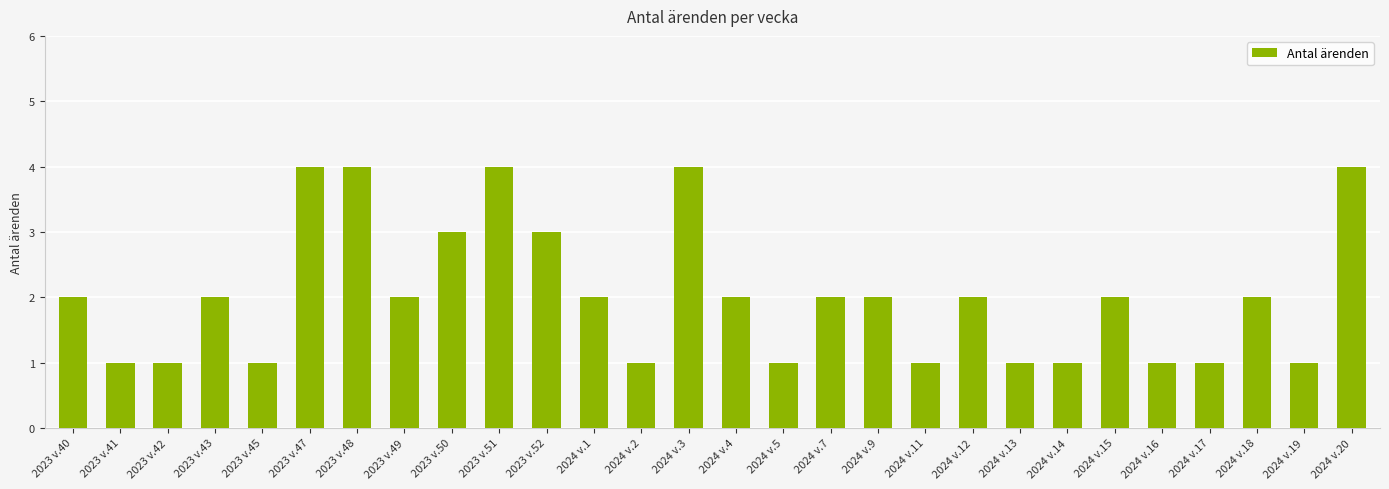

Is it true that the value at 2023 v.45 is 1?

True